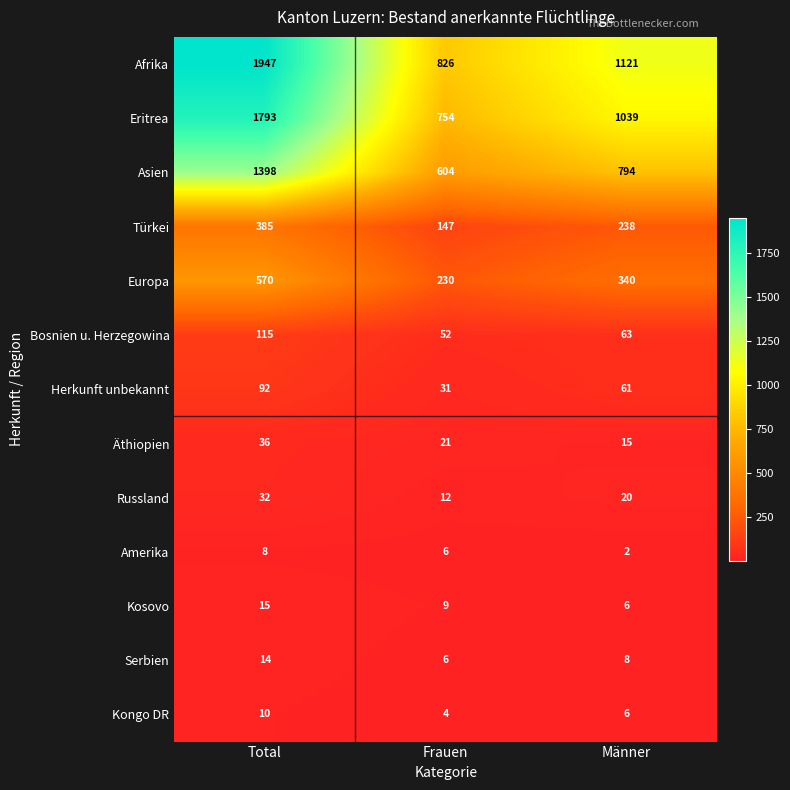

Where is Serbien nearest to the value 10?

Männer